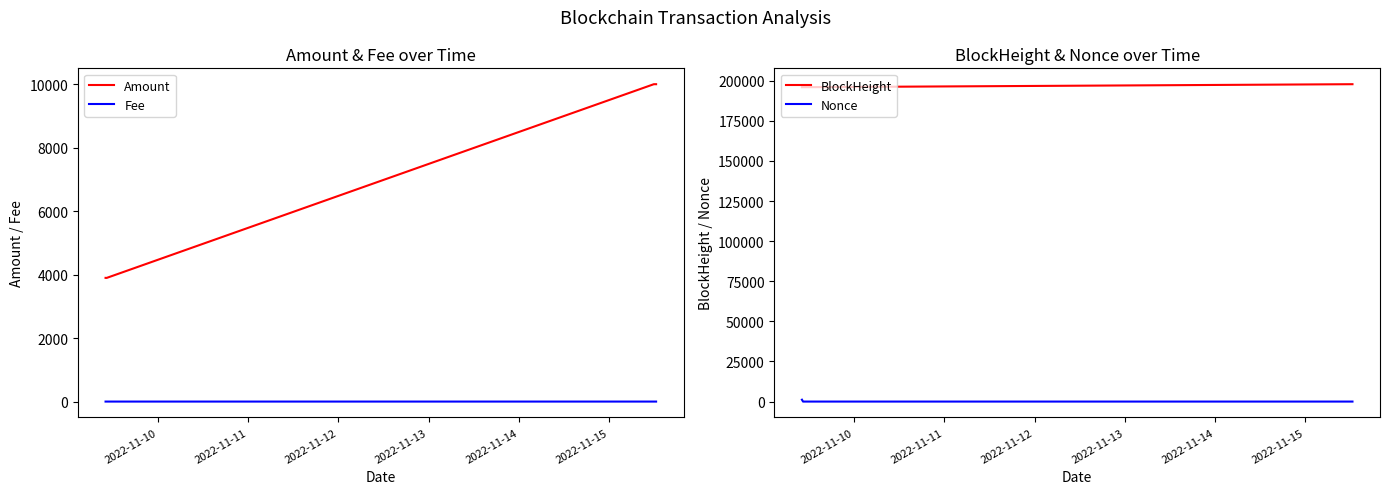

What is the lowest value of the Amount series?

3896.5